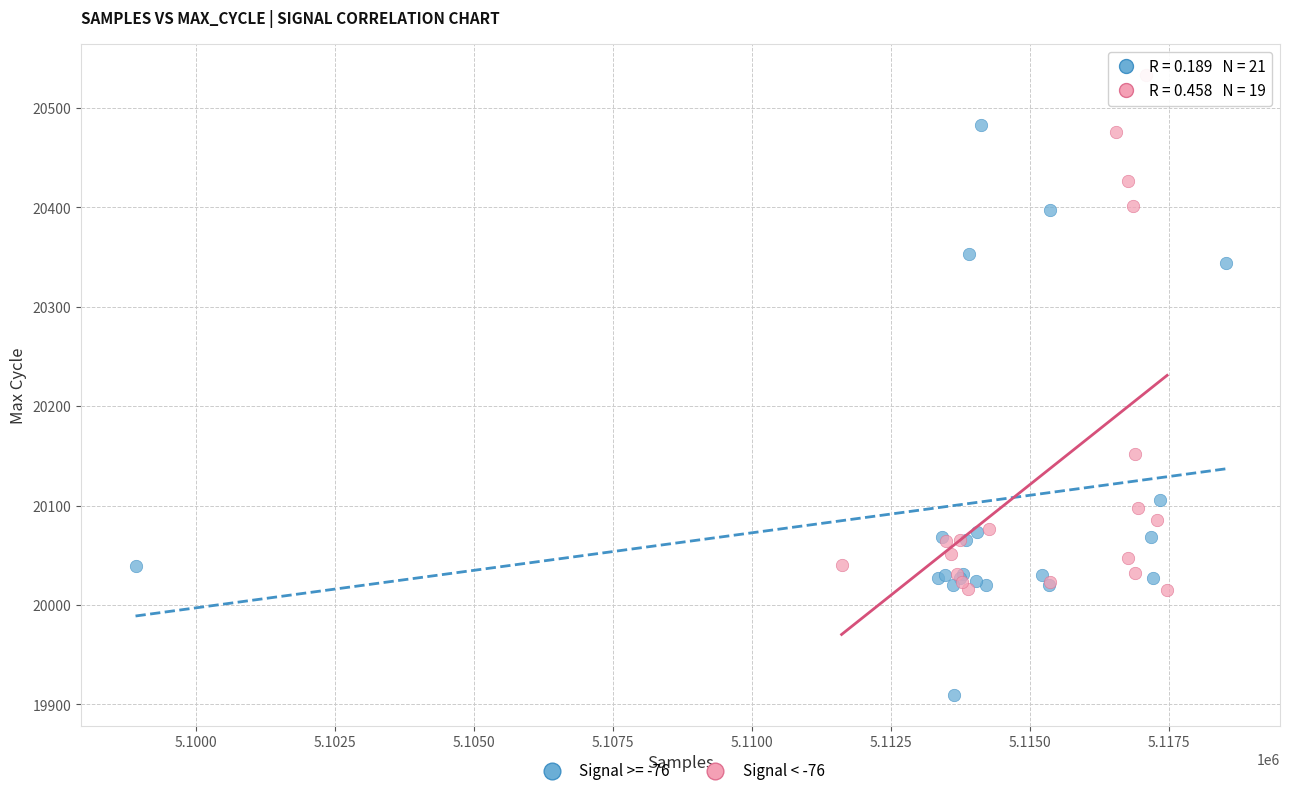

Which series reaches the maximum Y coordinate?

Signal < -76